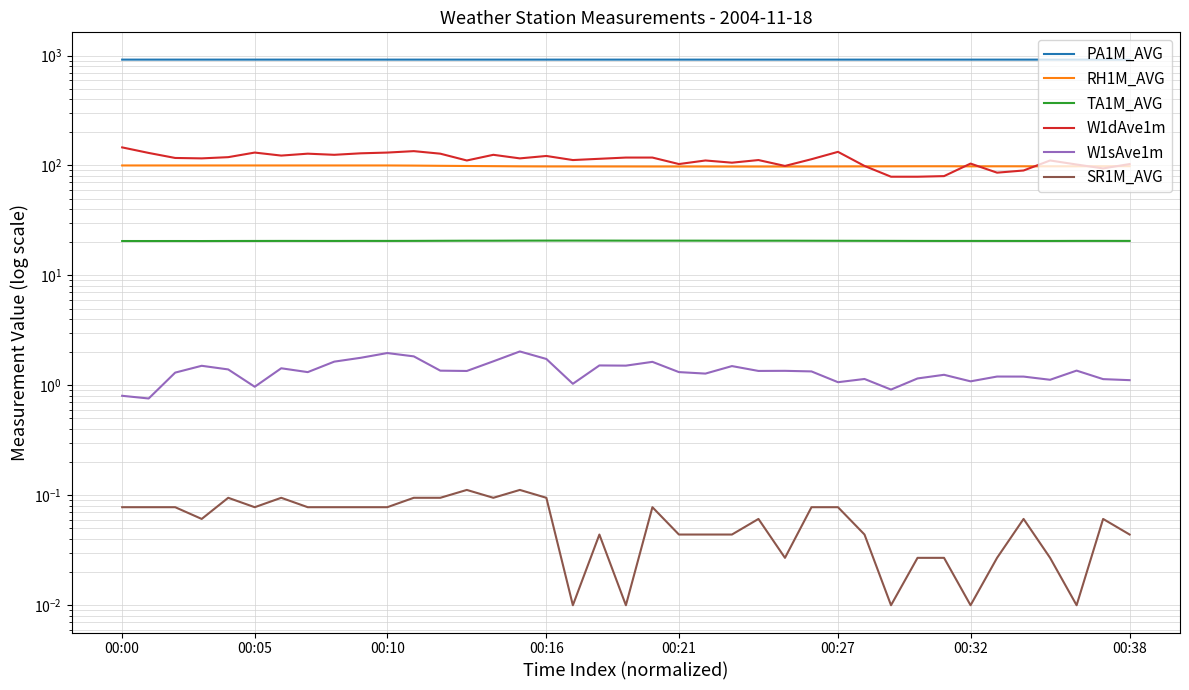

True or false: W1dAve1m and SR1M_AVG intersect in this chart.

False